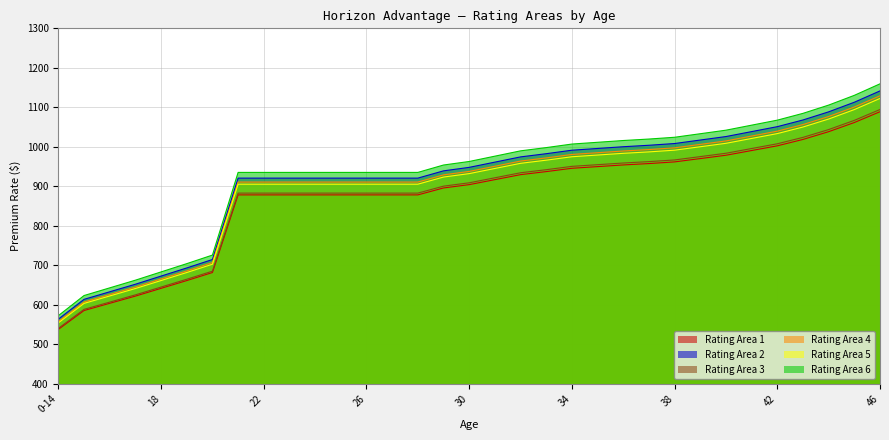

What is the spread (max minus min) of values at 43?

66.1